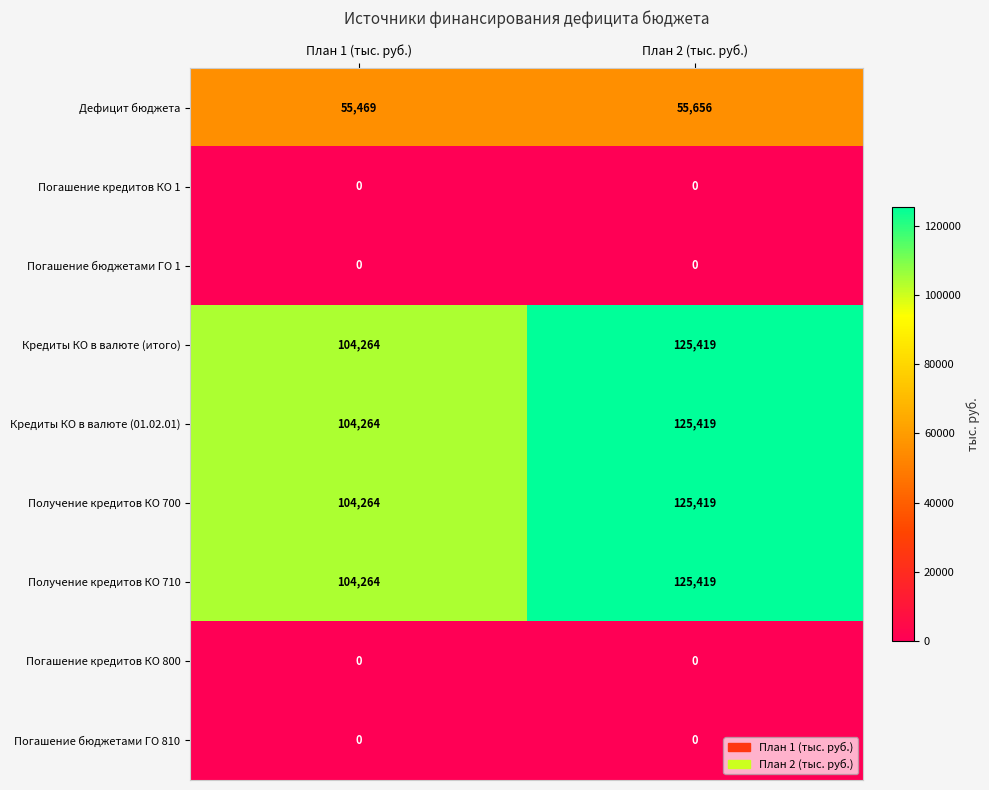

What is the difference between the highest and lowest values at План 1 (тыс. руб.)?

104264